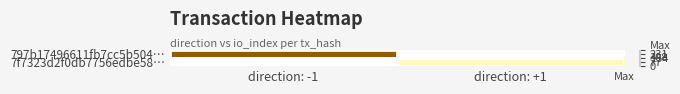

What is the maximum value shown in the chart?

308